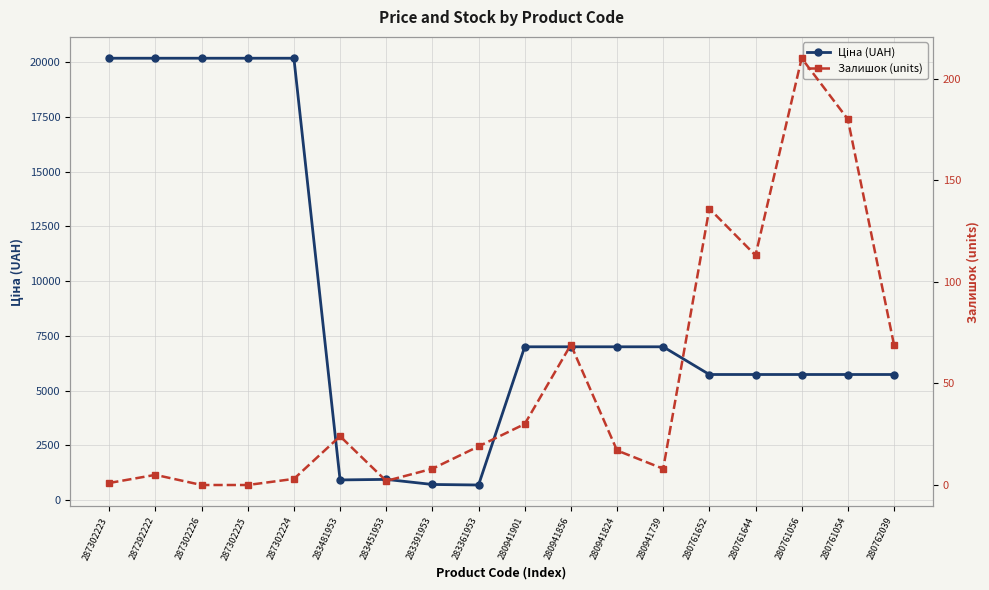

Where is the first local maximum for Ціна (UAH)?

283451953